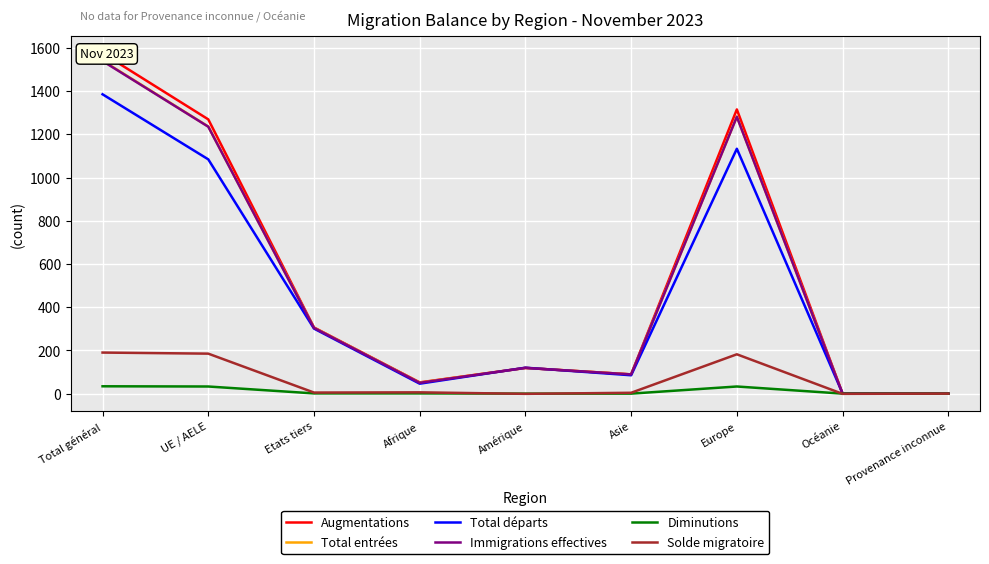

Reading right to left, transcribe all the data shown in this chart.

Augmentations: Provenance inconnue=0	Océanie=0	Europe=1315	Asie=89	Amérique=119	Afrique=52	Etats tiers=306	UE / AELE=1269	Total général=1575
Total entrées: Provenance inconnue=0	Océanie=0	Europe=1282	Asie=89	Amérique=119	Afrique=51	Etats tiers=305	UE / AELE=1236	Total général=1541
Total départs: Provenance inconnue=0	Océanie=1	Europe=1133	Asie=85	Amérique=120	Afrique=46	Etats tiers=301	UE / AELE=1084	Total général=1385
Immigrations effectives: Provenance inconnue=0	Océanie=0	Europe=1281	Asie=89	Amérique=119	Afrique=50	Etats tiers=304	UE / AELE=1235	Total général=1539
Diminutions: Provenance inconnue=0	Océanie=0	Europe=33	Asie=0	Amérique=0	Afrique=1	Etats tiers=1	UE / AELE=33	Total général=34
Solde migratoire: Provenance inconnue=0	Océanie=-1	Europe=182	Asie=4	Amérique=-1	Afrique=6	Etats tiers=5	UE / AELE=185	Total général=190